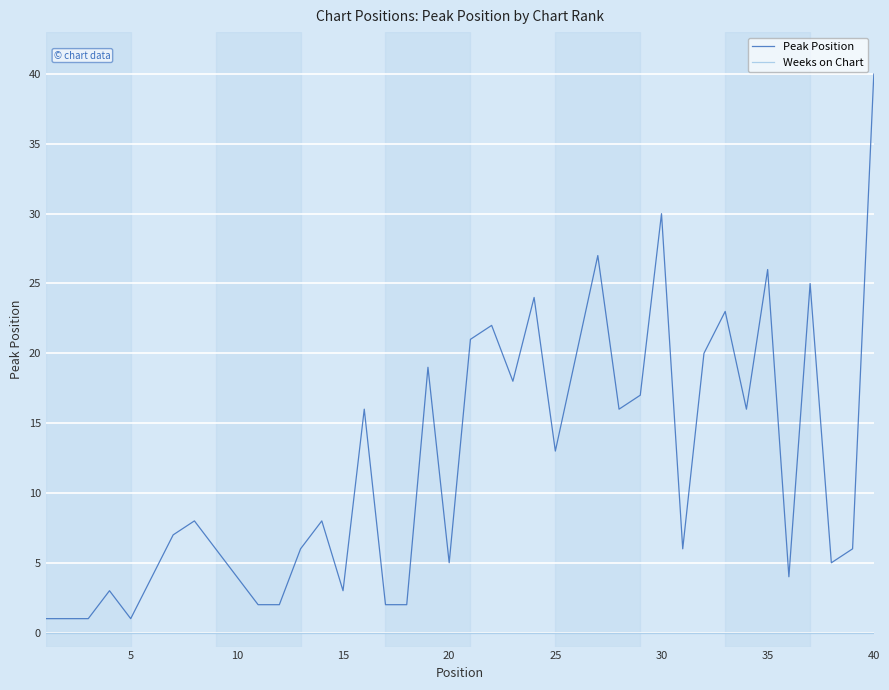

What is the difference between the maximum and second lowest values in the Peak Position series?

39